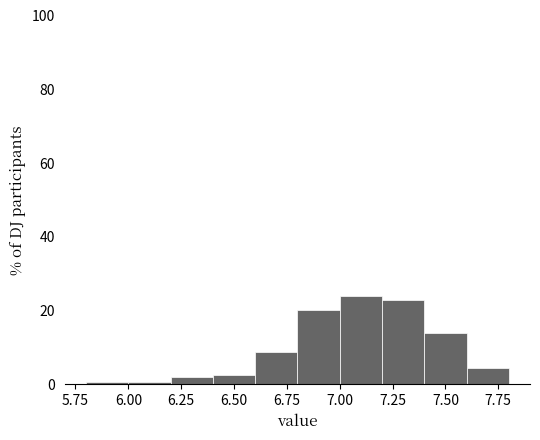

What is the height of the bar covering 6.8 to 7.0 on the x-axis? The values are not printed on the chart, so give them approximately, as read against the axis.

20